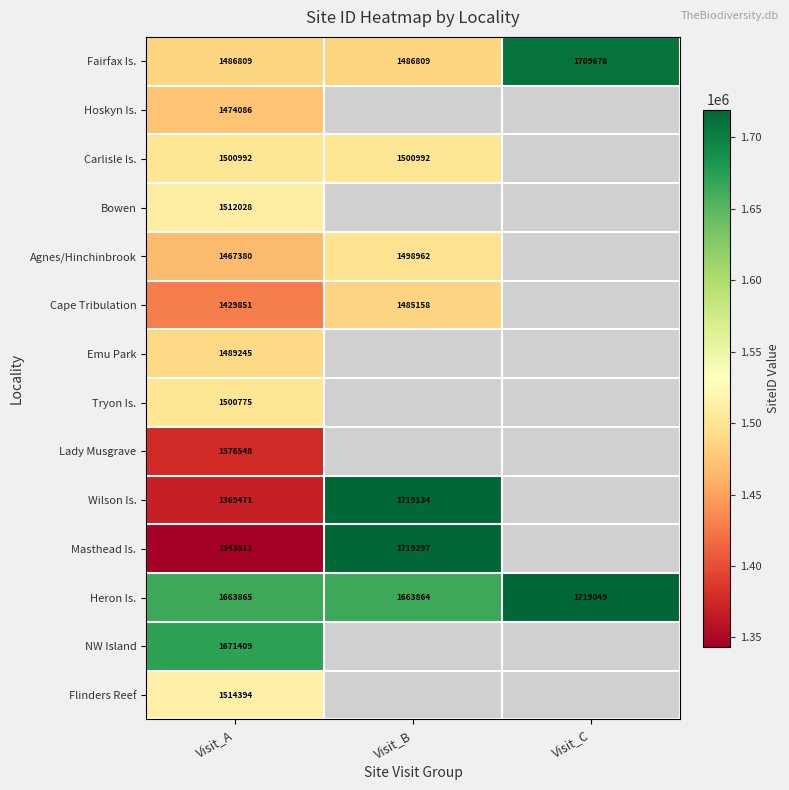

What is the difference between the maximum and second lowest values in the Heron Is. series?

55184